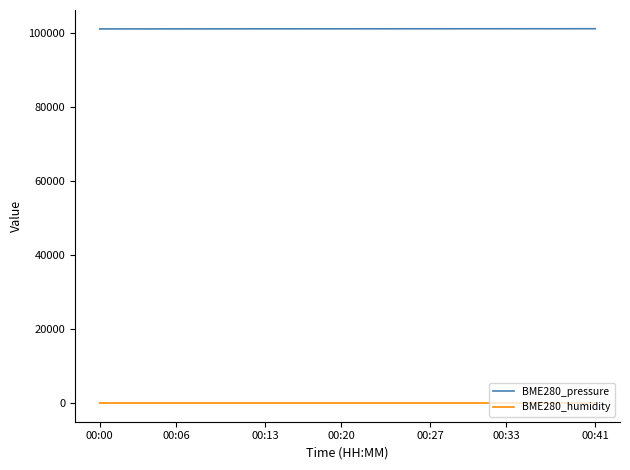

Rank the series by their maximum value, from lowest to highest.

BME280_humidity, BME280_pressure